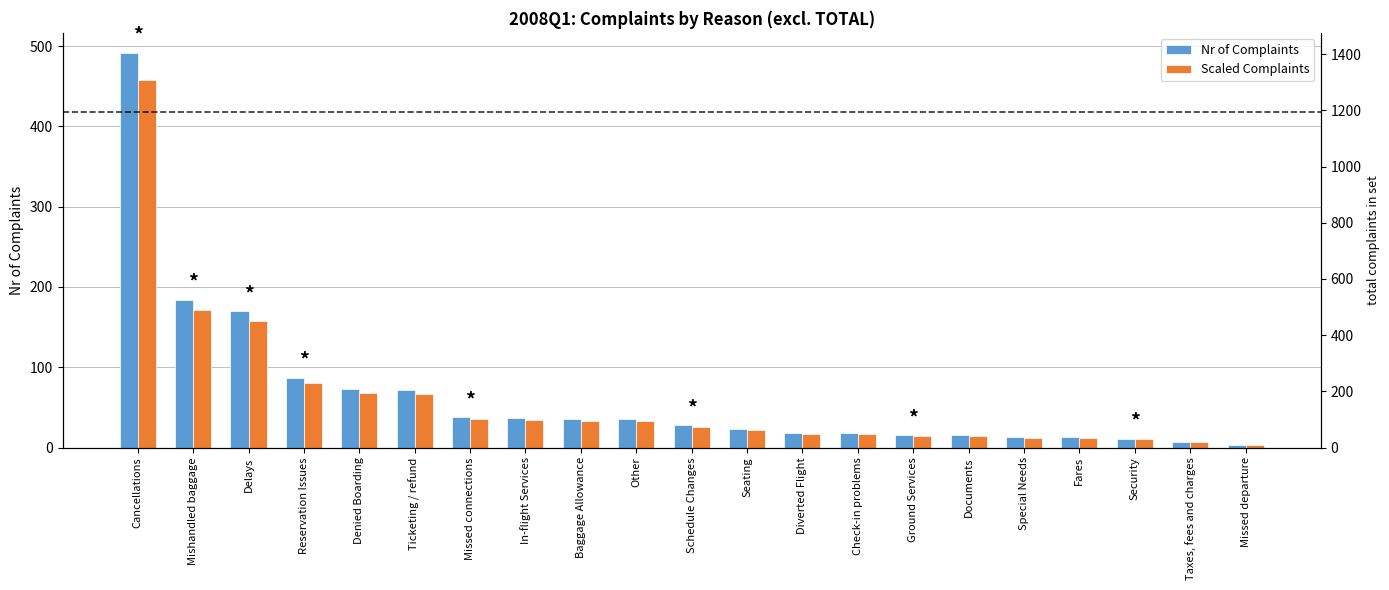

At Other, list the series in order from largest to smallest.

Nr of Complaints, Scaled Complaints